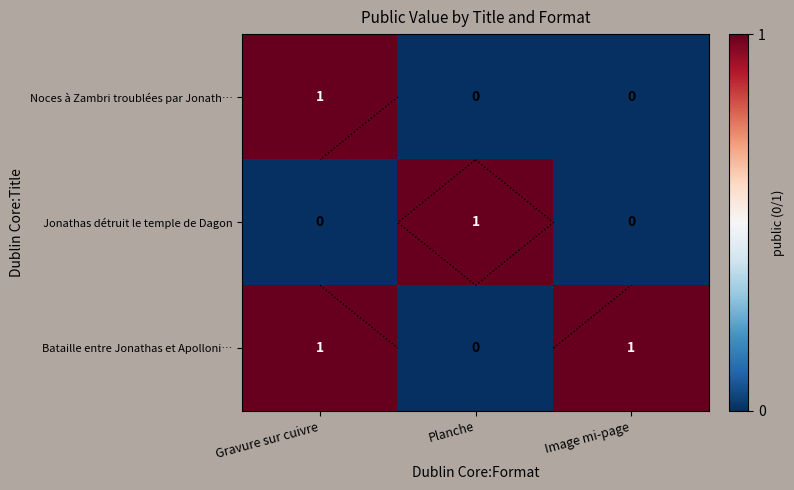

The Bataille entre Jonathas et Apolloni… series shows 1 at Planche. True or false?

False